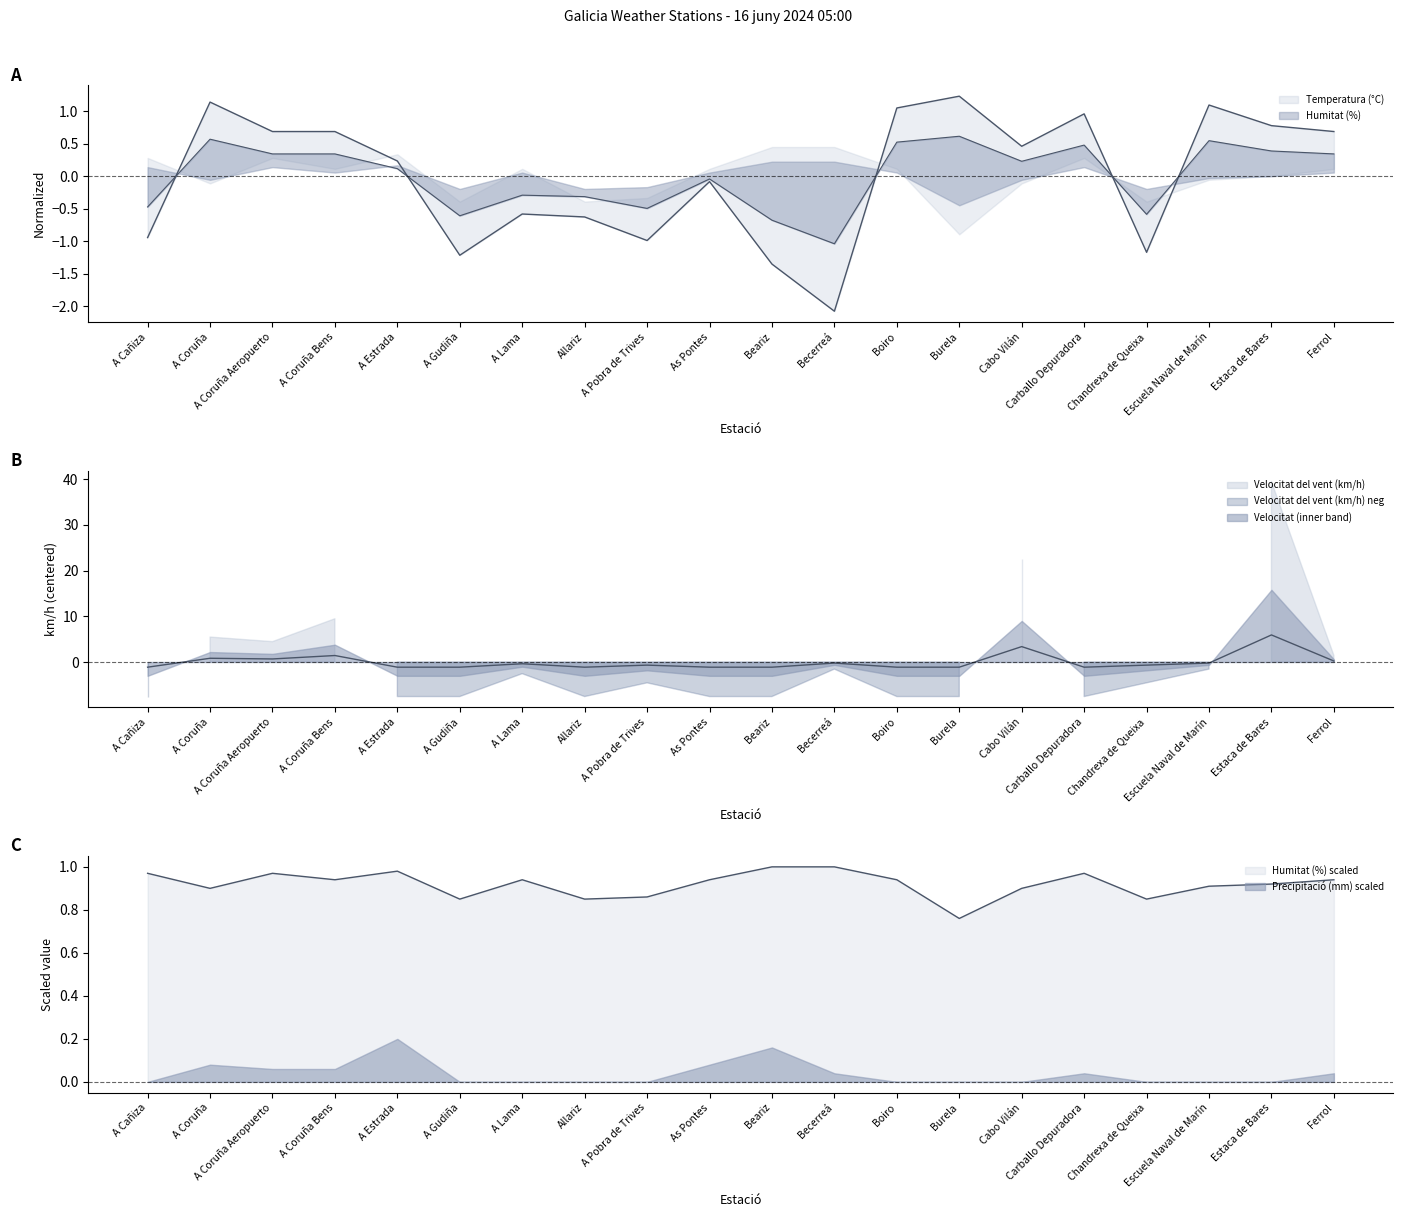

At which label does Temperatura (°C) first exceed 0?

A Coruña